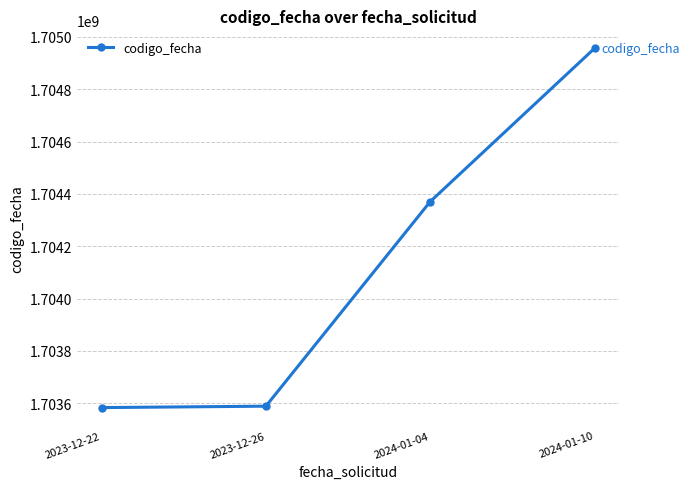

What is the minimum value shown in the chart?

1703583122